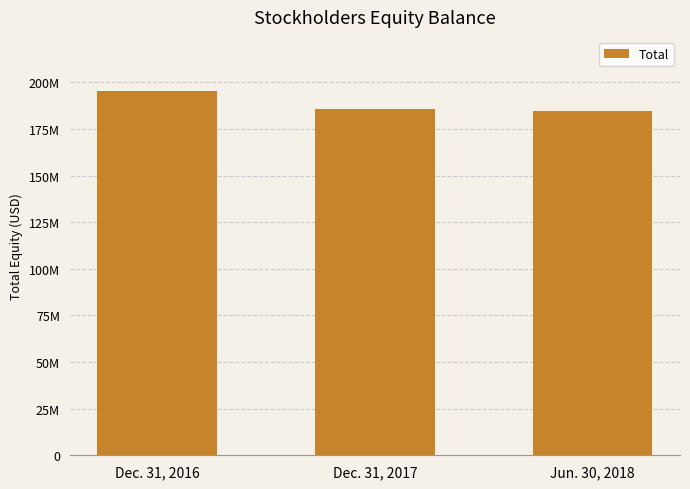

What is the sum of all values?

565383535